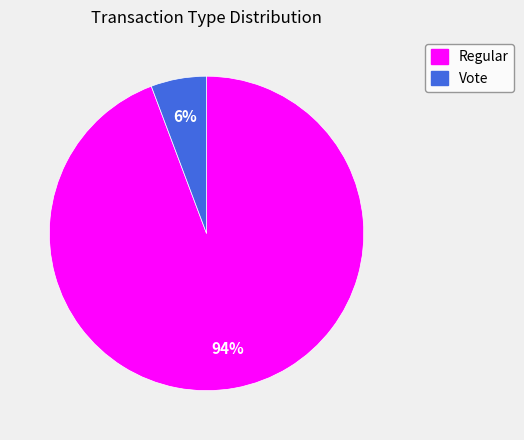

Is there any slice that represents more than half of the pie?

Yes